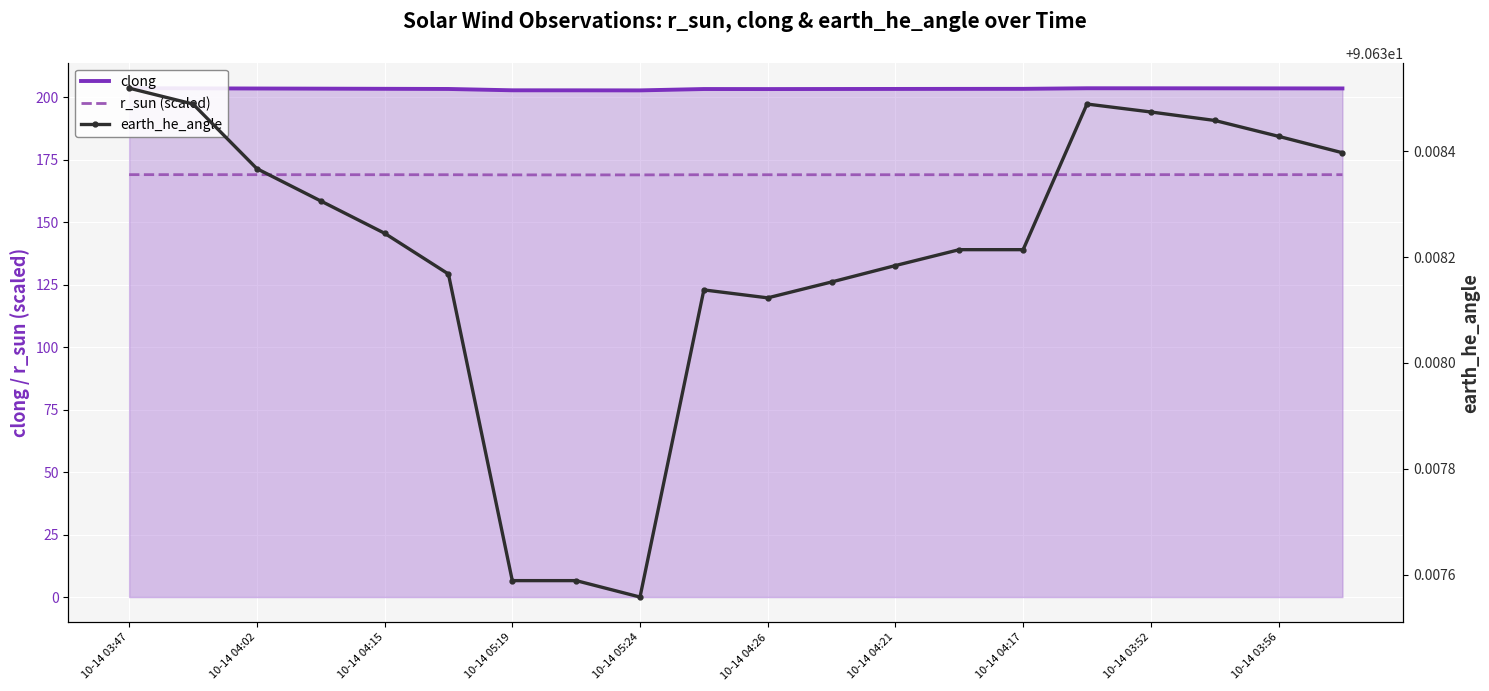

Is it true that r_sun (scaled) equals 169.0 at 10-14 03:52?

True